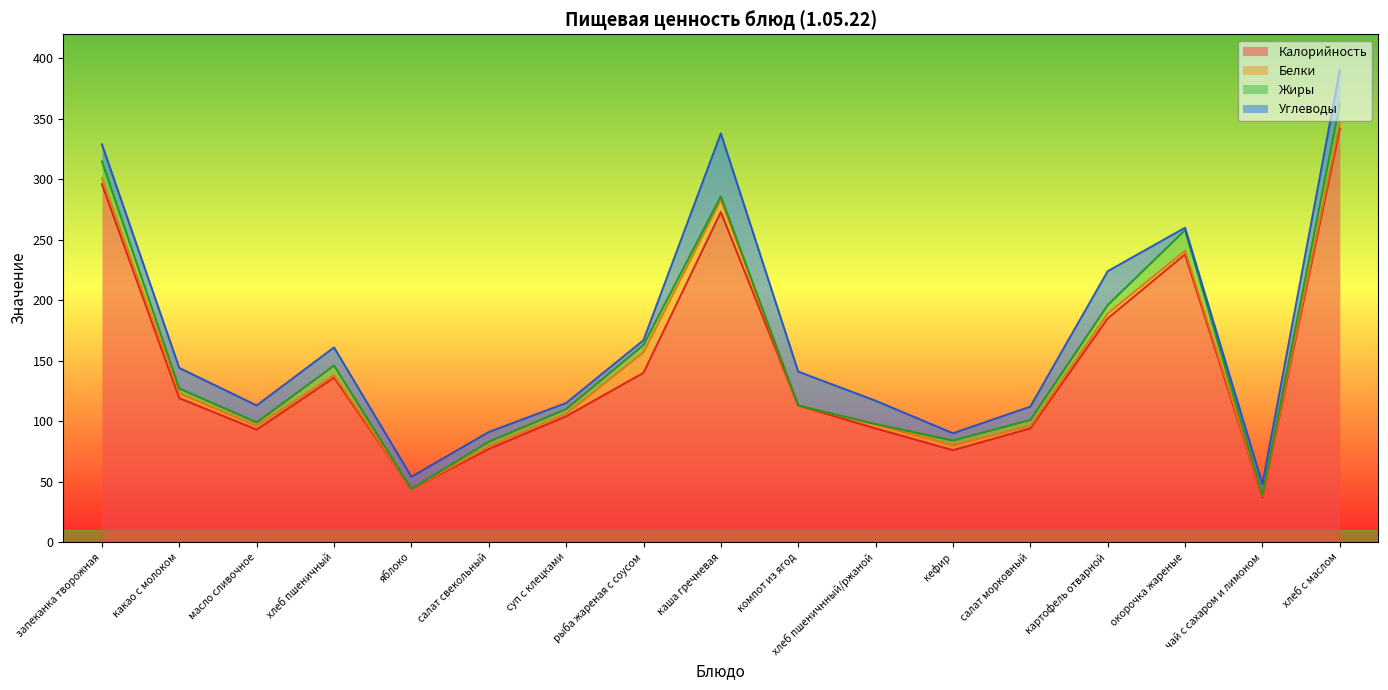

The Углеводы series shows 22.3 at масло сливочное. True or false?

False